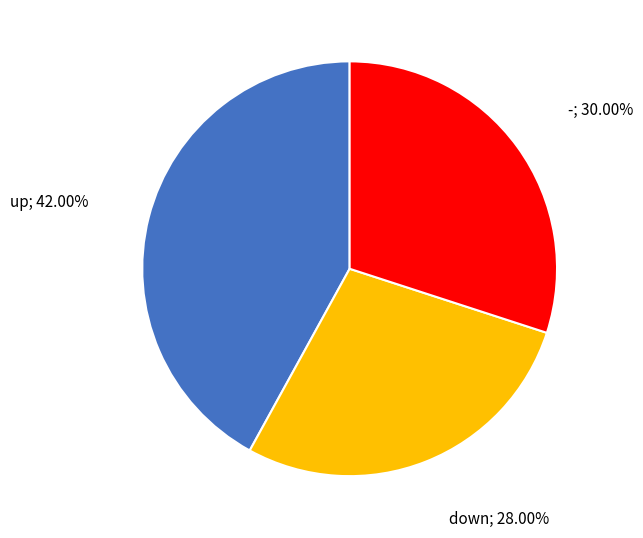

Is there any slice that represents more than half of the pie?

No